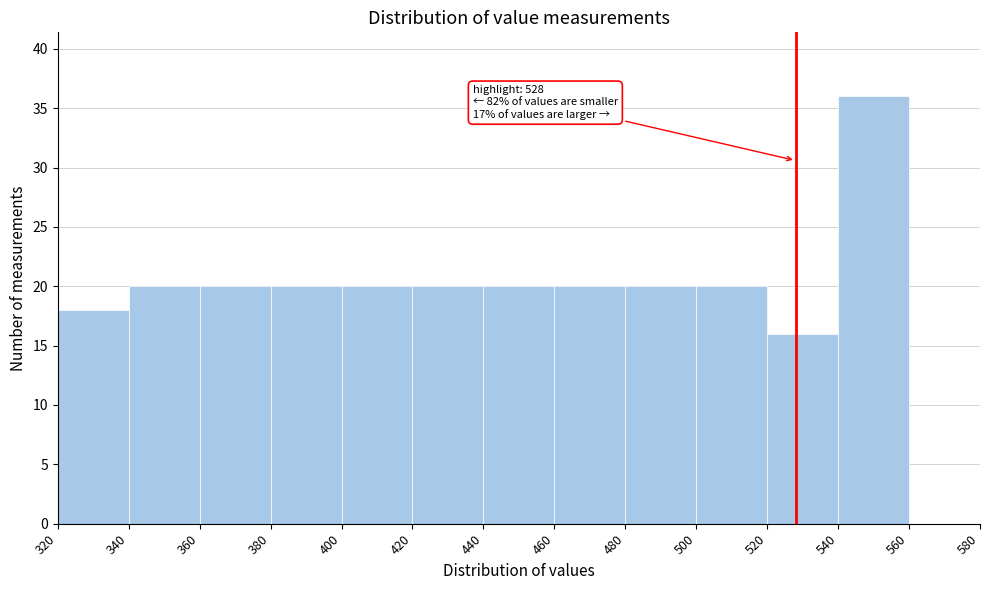

Over which range of the x-axis is the bar tallest?

540 to 560